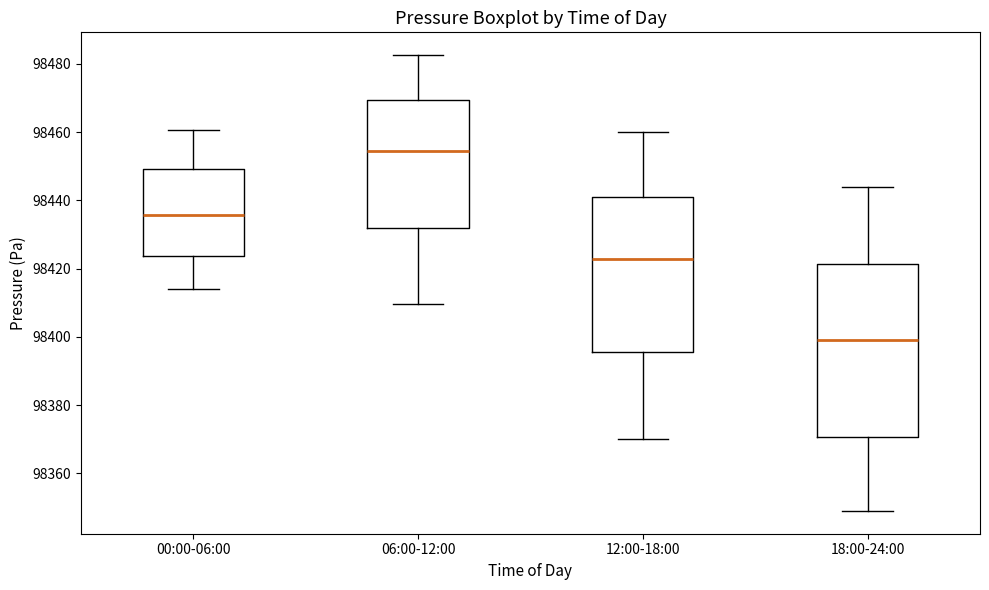

Comparing the boxes themselves (not the whiskers), which one is the tallest?

18:00-24:00